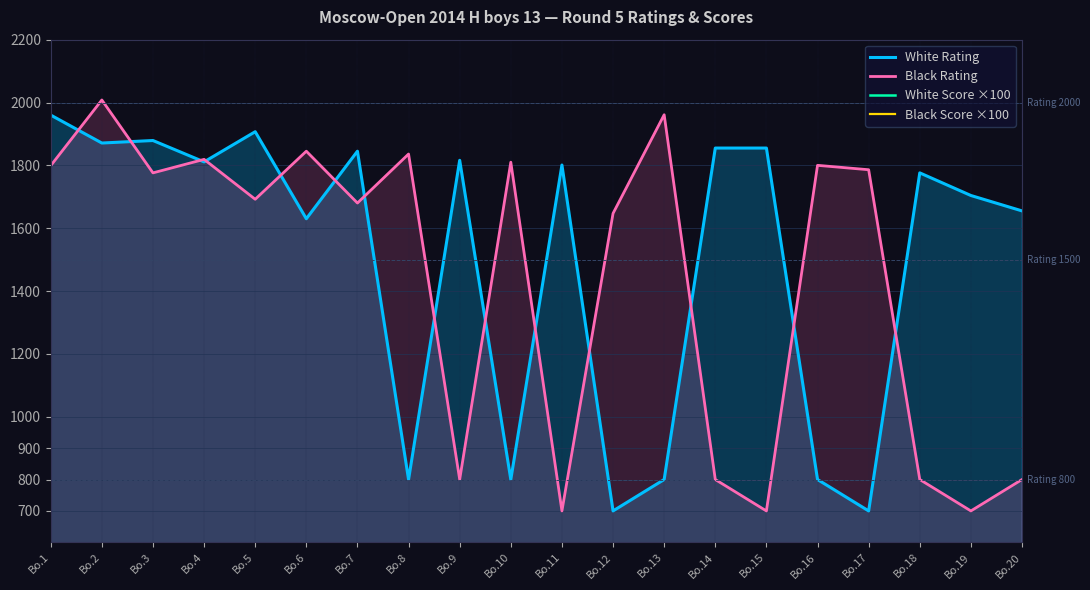

Reading right to left, what are all the values shown in this chart?

White Rating: Bo.20=1655	Bo.19=1704	Bo.18=1776	Bo.17=700	Bo.16=800	Bo.15=1855	Bo.14=1855	Bo.13=800	Bo.12=700	Bo.11=1801	Bo.10=800	Bo.9=1816	Bo.8=800	Bo.7=1845	Bo.6=1630	Bo.5=1907	Bo.4=1811	Bo.3=1879	Bo.2=1871	Bo.1=1960
Black Rating: Bo.20=800	Bo.19=700	Bo.18=800	Bo.17=1786	Bo.16=1800	Bo.15=700	Bo.14=800	Bo.13=1961	Bo.12=1647	Bo.11=700	Bo.10=1810	Bo.9=800	Bo.8=1836	Bo.7=1680	Bo.6=1845	Bo.5=1692	Bo.4=1819	Bo.3=1776	Bo.2=2008	Bo.1=1799
White Score ×100: Bo.20=250	Bo.19=250	Bo.18=250	Bo.17=250	Bo.16=250	Bo.15=250	Bo.14=250	Bo.13=250	Bo.12=300	Bo.11=300	Bo.10=300	Bo.9=300	Bo.8=300	Bo.7=300	Bo.6=300	Bo.5=300	Bo.4=350	Bo.3=350	Bo.2=350	Bo.1=350
Black Score ×100: Bo.20=250	Bo.19=250	Bo.18=250	Bo.17=250	Bo.16=250	Bo.15=250	Bo.14=250	Bo.13=250	Bo.12=300	Bo.11=300	Bo.10=300	Bo.9=300	Bo.8=300	Bo.7=300	Bo.6=300	Bo.5=350	Bo.4=350	Bo.3=350	Bo.2=350	Bo.1=400